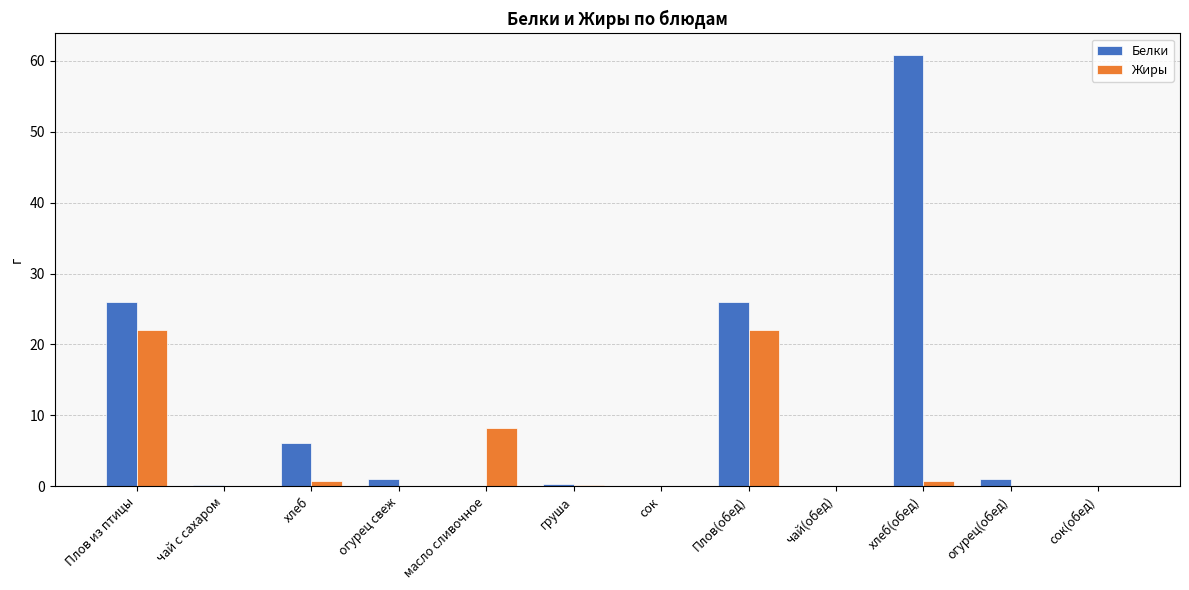

Is it true that Жиры equals 3.6 at масло сливочное?

False